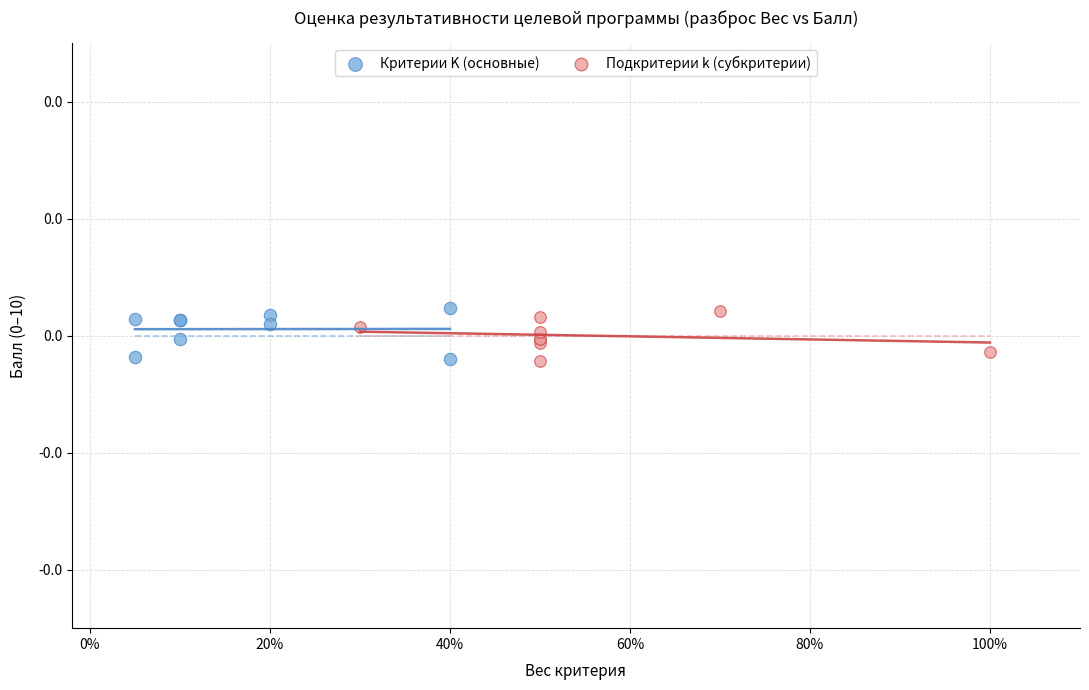

What are all the series names shown in the legend?

Критерии K (основные), Подкритерии k (субкритерии)